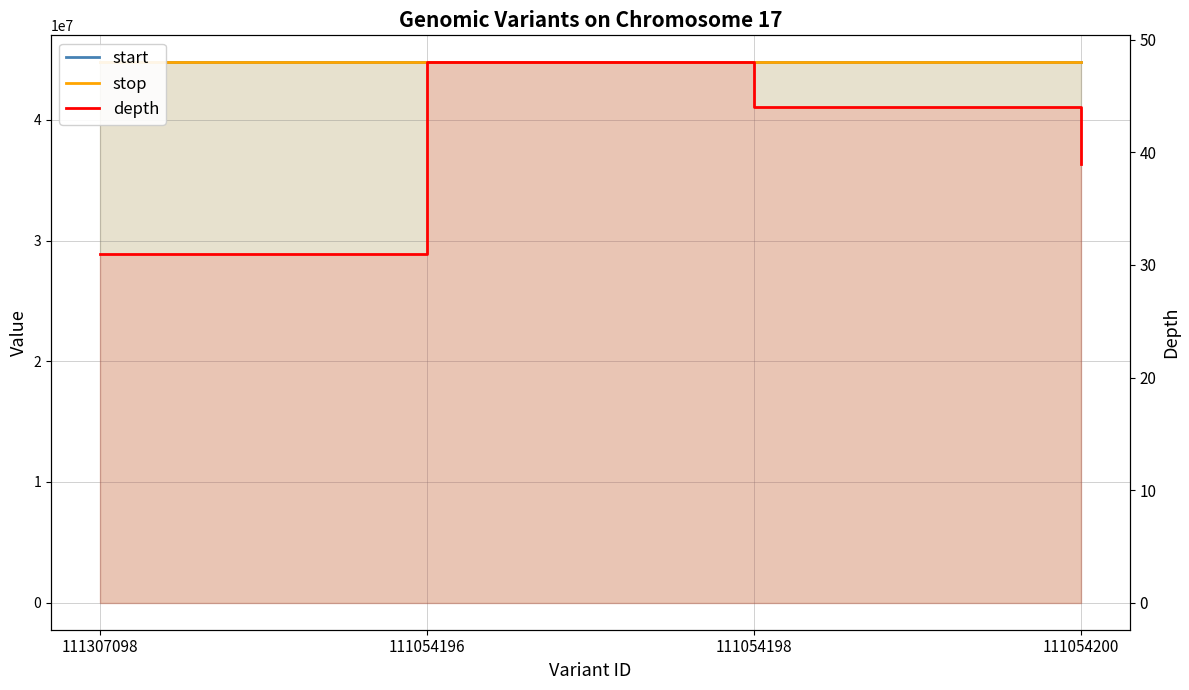

Which series has the largest total across all categories?

stop